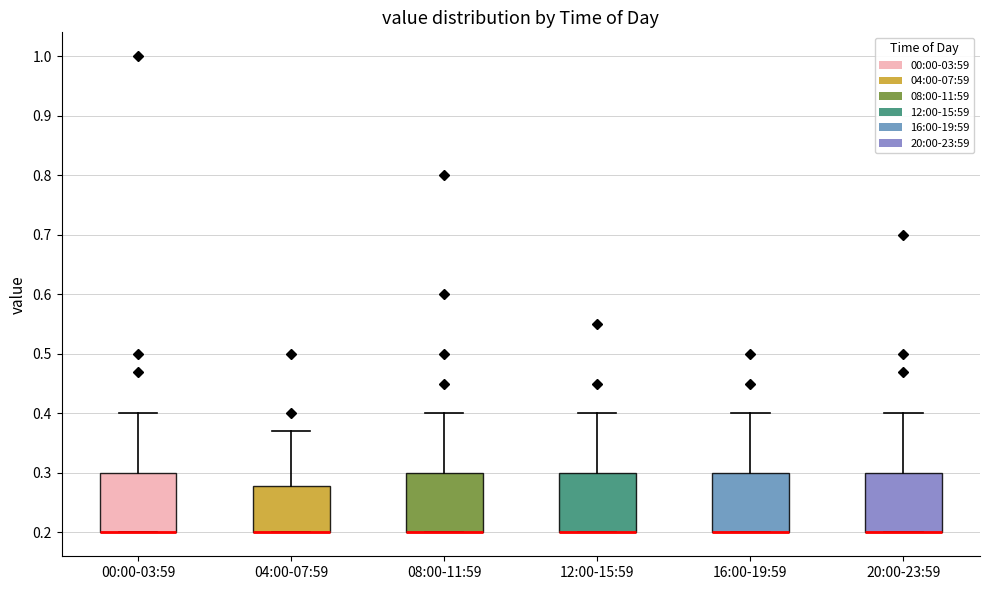

Reading left to right, transcribe this box plot: for each box, give where its median line is, the range the box spans, and where its two whiskers end, as read against the y-axis. The values are not printed on the chart, so give them approximately, as read against the axis.

00:00-03:59: median 0.20 (drawn on the box's lower edge), box 0.20 to 0.30, whiskers 0.20 to 0.40
04:00-07:59: median 0.20 (drawn on the box's lower edge), box 0.20 to 0.28, whiskers 0.20 to 0.37
08:00-11:59: median 0.20 (drawn on the box's lower edge), box 0.20 to 0.30, whiskers 0.20 to 0.40
12:00-15:59: median 0.20 (drawn on the box's lower edge), box 0.20 to 0.30, whiskers 0.20 to 0.40
16:00-19:59: median 0.20 (drawn on the box's lower edge), box 0.20 to 0.30, whiskers 0.20 to 0.40
20:00-23:59: median 0.20 (drawn on the box's lower edge), box 0.20 to 0.30, whiskers 0.20 to 0.40